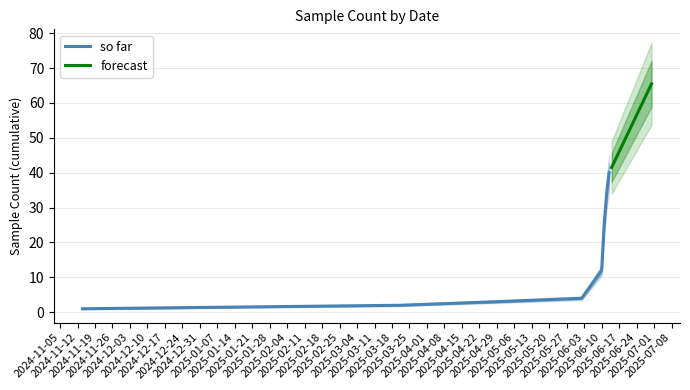

True or false: the data shows 88.7 at 2024-12-24.

False